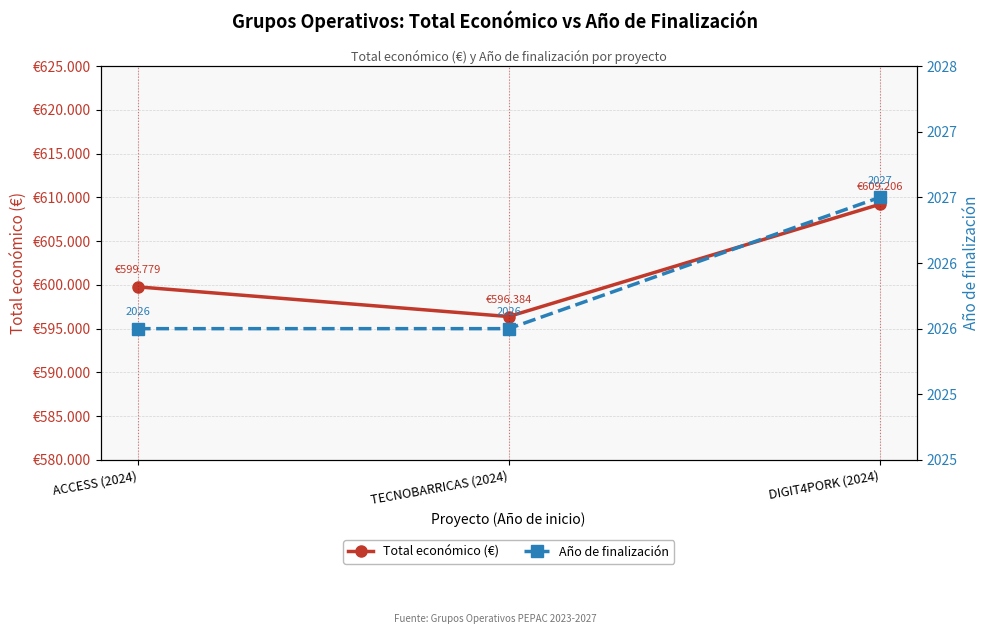

What are all the series names shown in the legend?

Total económico (€), Año de finalización